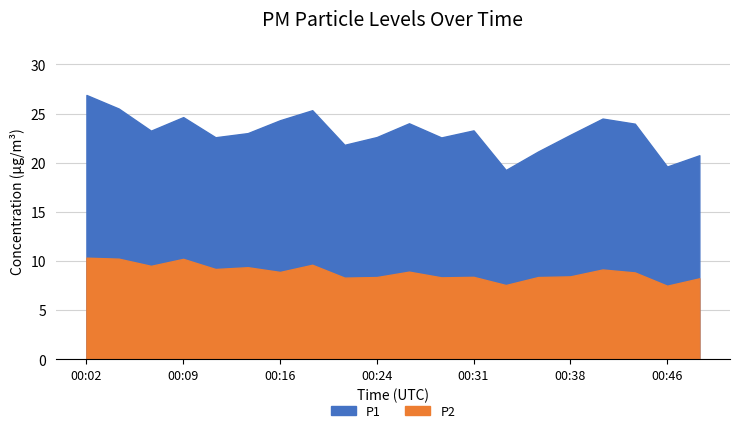

Which series has the widest spread of values?

P1